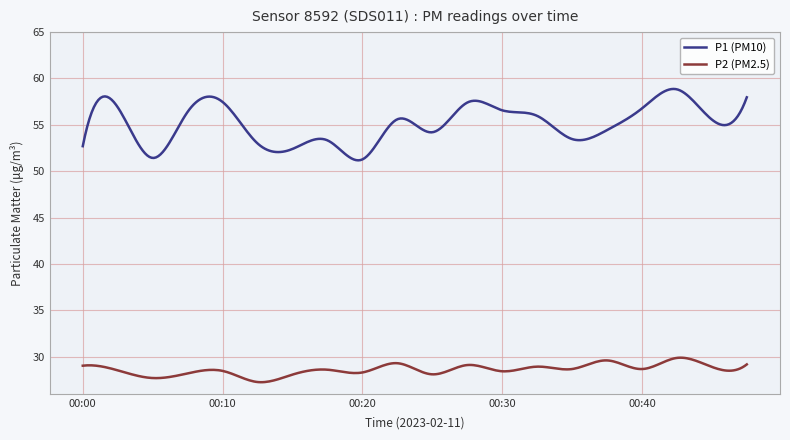

Which series has the widest spread of values?

P1 (PM10)